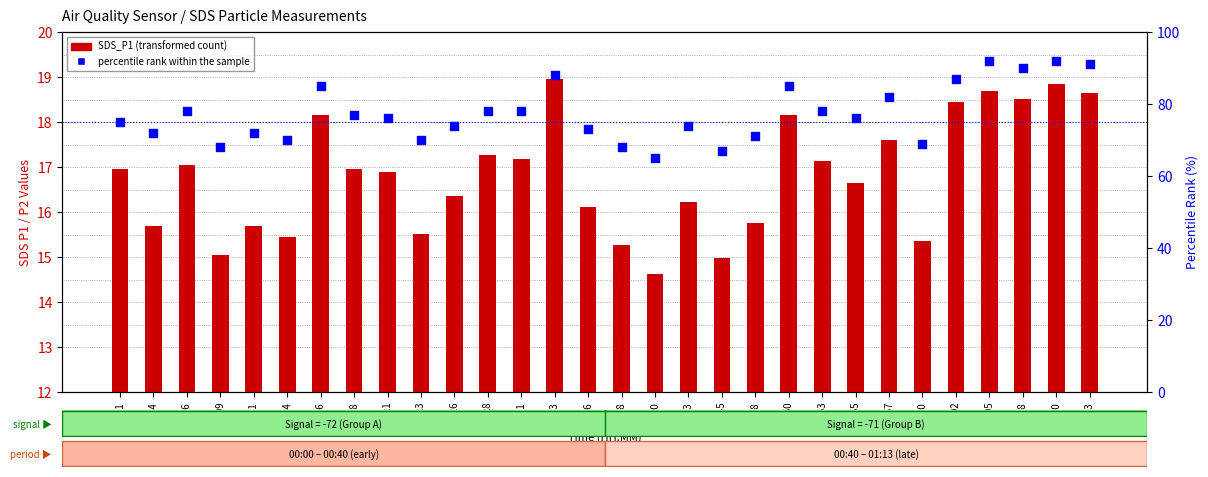

Which series contains the lowest Y value?

SDS_P1